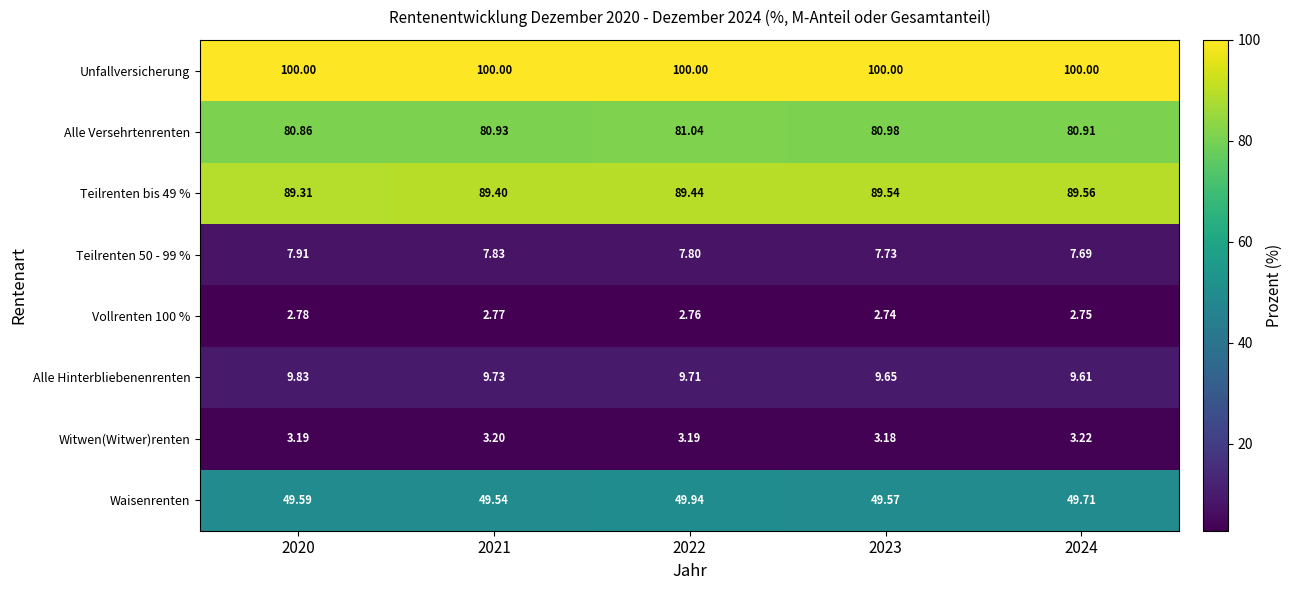

Which series has the largest total across all categories?

Unfallversicherung